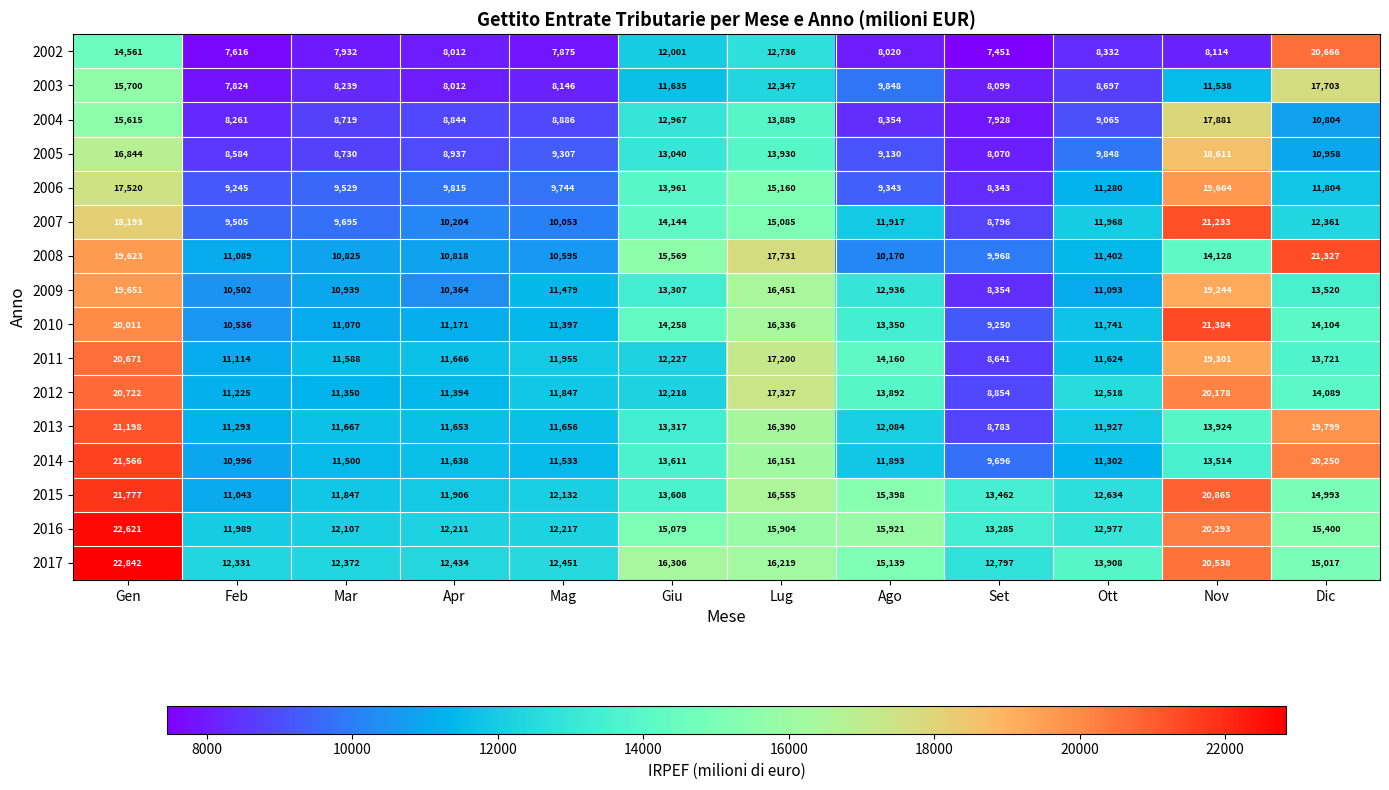

What is the total value across all series at Gen?

309115